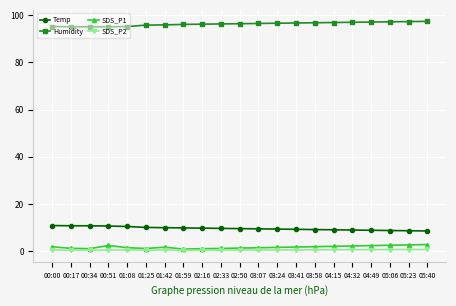

In SDS_P1, how many points are lower than both neighbors (excluding endpoints)?

3